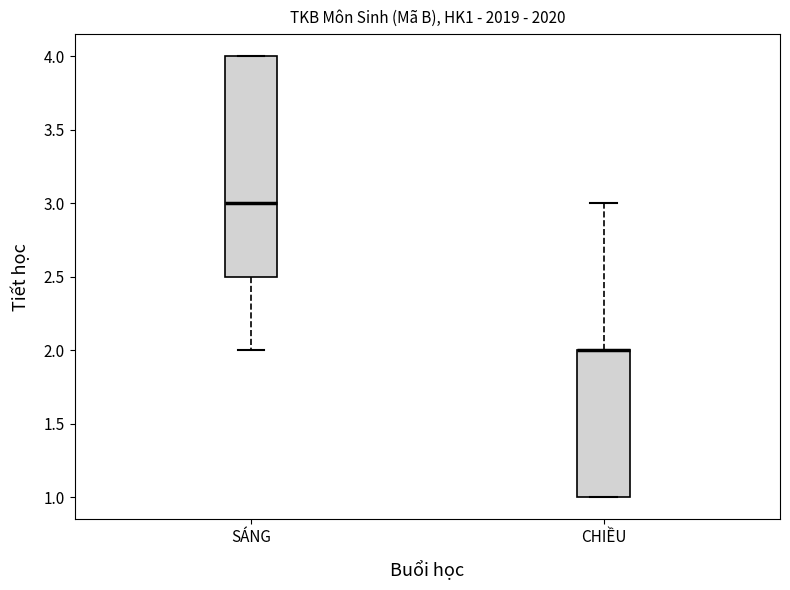

Reading left to right, transcribe this box plot: for each box, give where its median line is, the range the box spans, and where its two whiskers end, as read against the y-axis. The values are not printed on the chart, so give them approximately, as read against the axis.

SÁNG: median 3.0, box 2.5 to 4.0, whiskers 2.0 to 4.0
CHIỀU: median 2.0 (drawn on the box's upper edge), box 1.0 to 2.0, whiskers 1.0 to 3.0